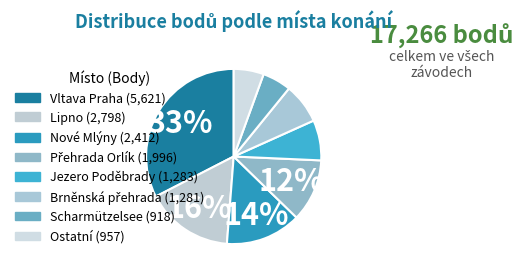

Count the number of slices in the pie.

8